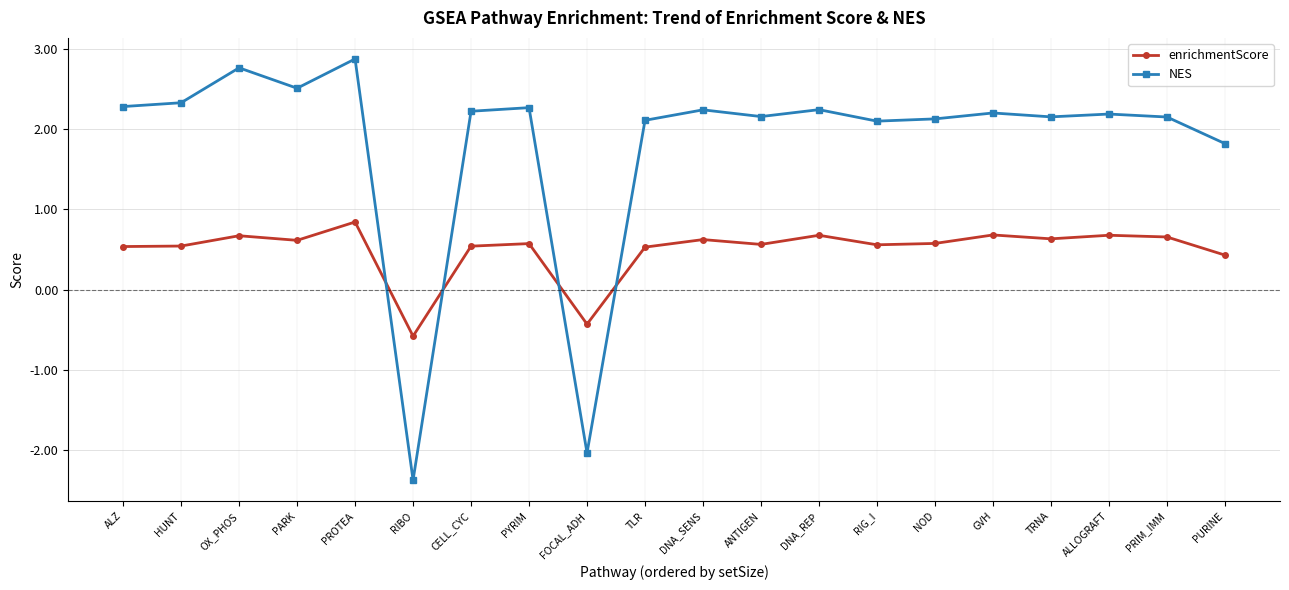

What is the label of the 11th point from the left?

DNA_SENS